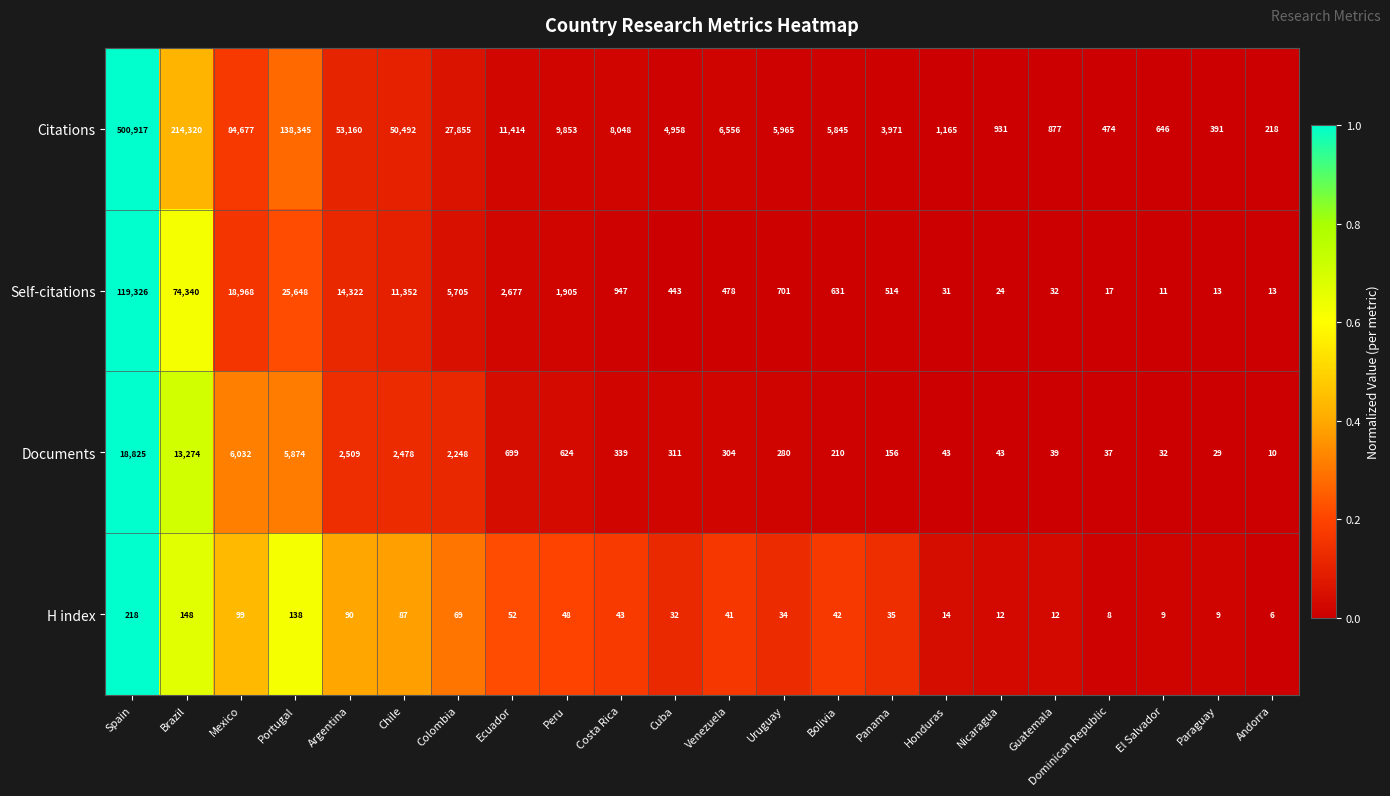

Rank the series by their maximum value, from highest to lowest.

Citations, Self-citations, Documents, H index